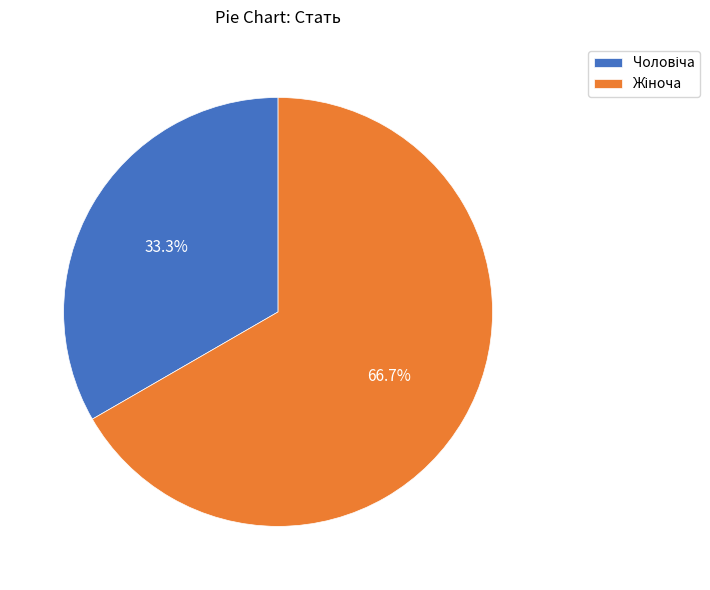

Is there any slice that represents more than half of the pie?

Yes